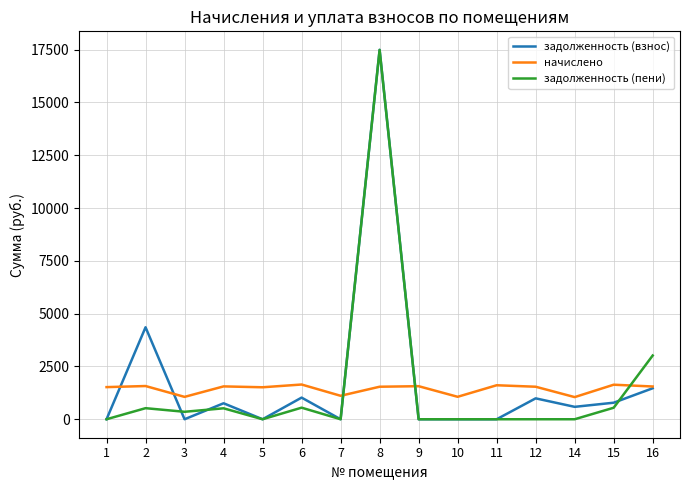

True or false: начислено and задолженность (взнос) cross at least once.

True